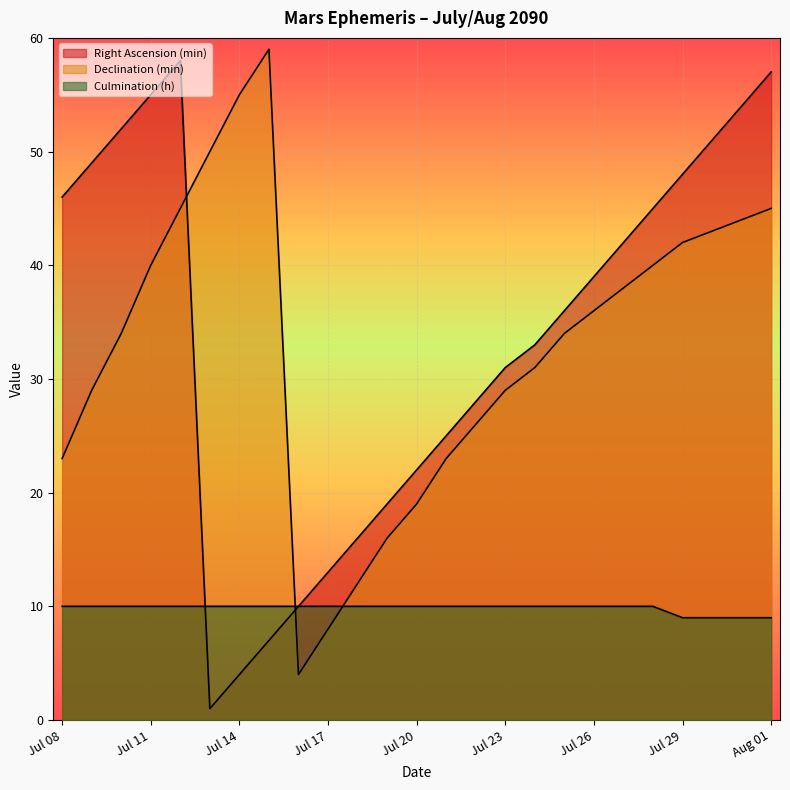

What is the sum of the Declination (min) values at Jul 22 and Jul 21?

49